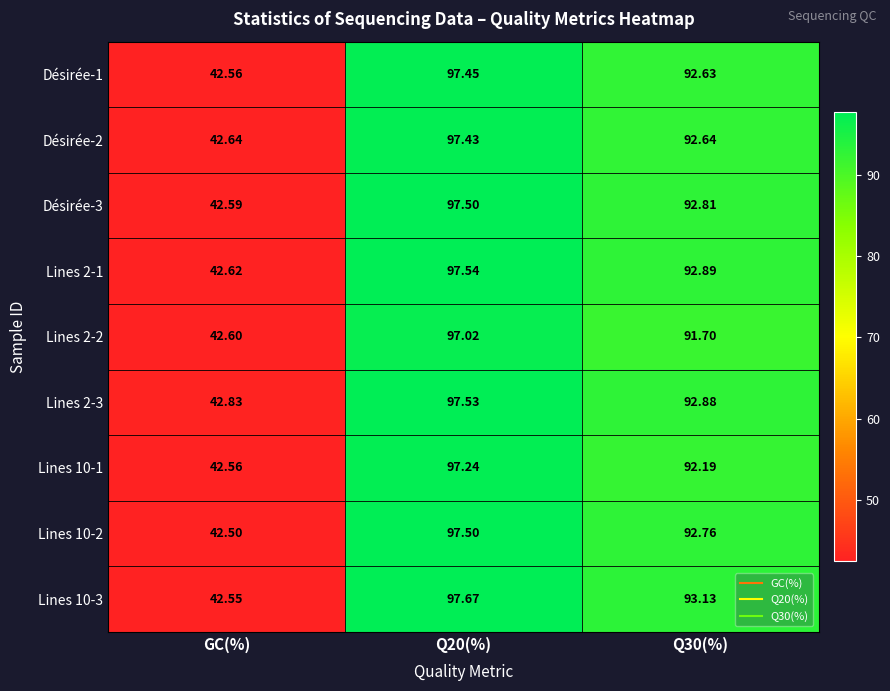

Is the value of Lines 10-2 at Q30(%) greater than the value of Lines 2-2 at Q20(%)?

No